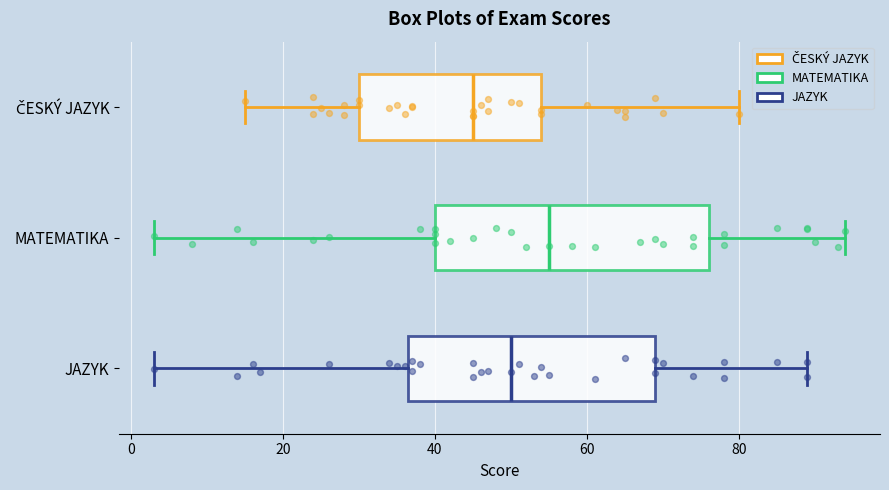

Which box's median line is the furthest to the right?

MATEMATIKA